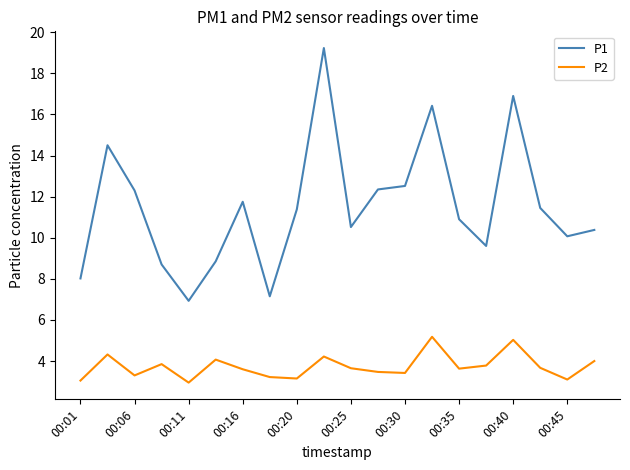

List the series in order of their peak value, lowest first.

P2, P1